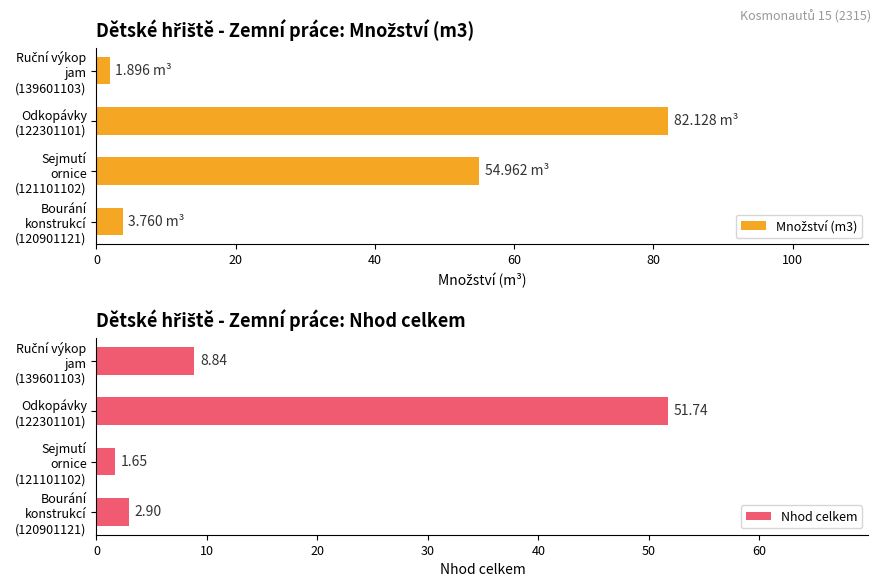

What is the average value of the Nhod celkem series?

16.3